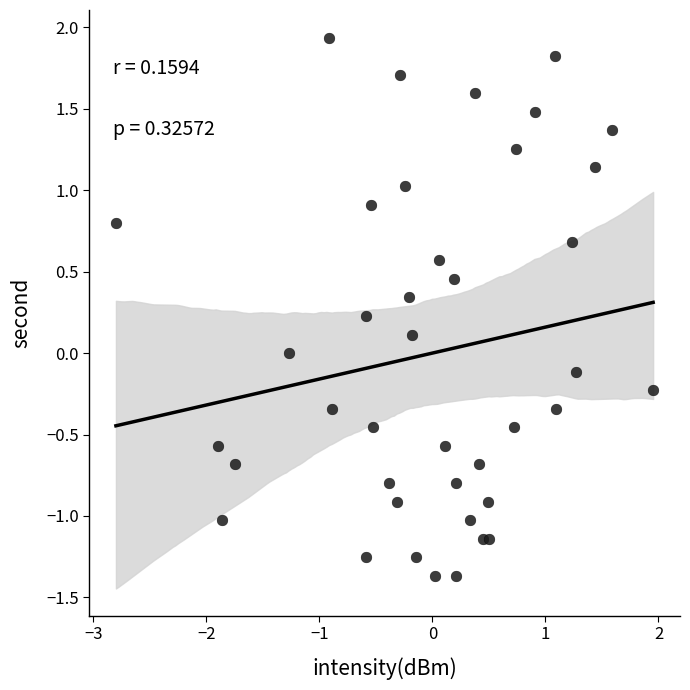

What is the range of X values (max minus min)?

4.8